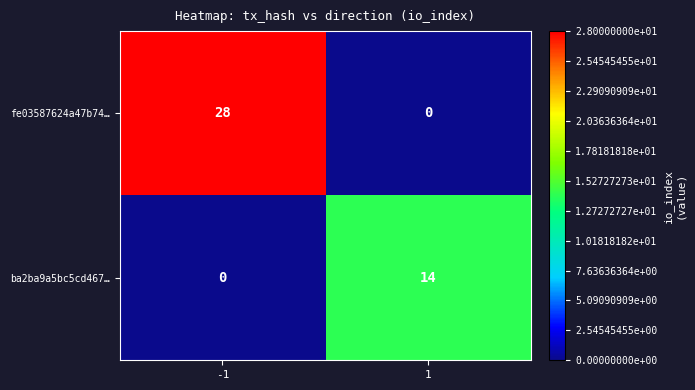

Which category has the highest value across all series?

-1